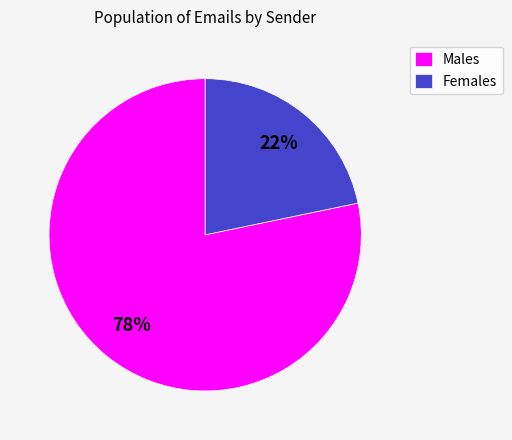

Combined, do Females and Males account for over 50%?

Yes